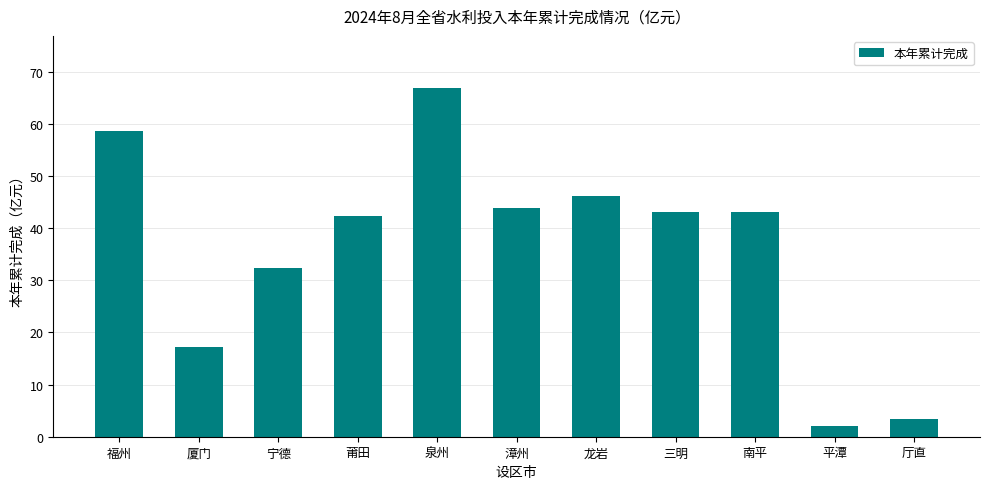

The chart shows a value of 71.9 at 龙岩. True or false?

False